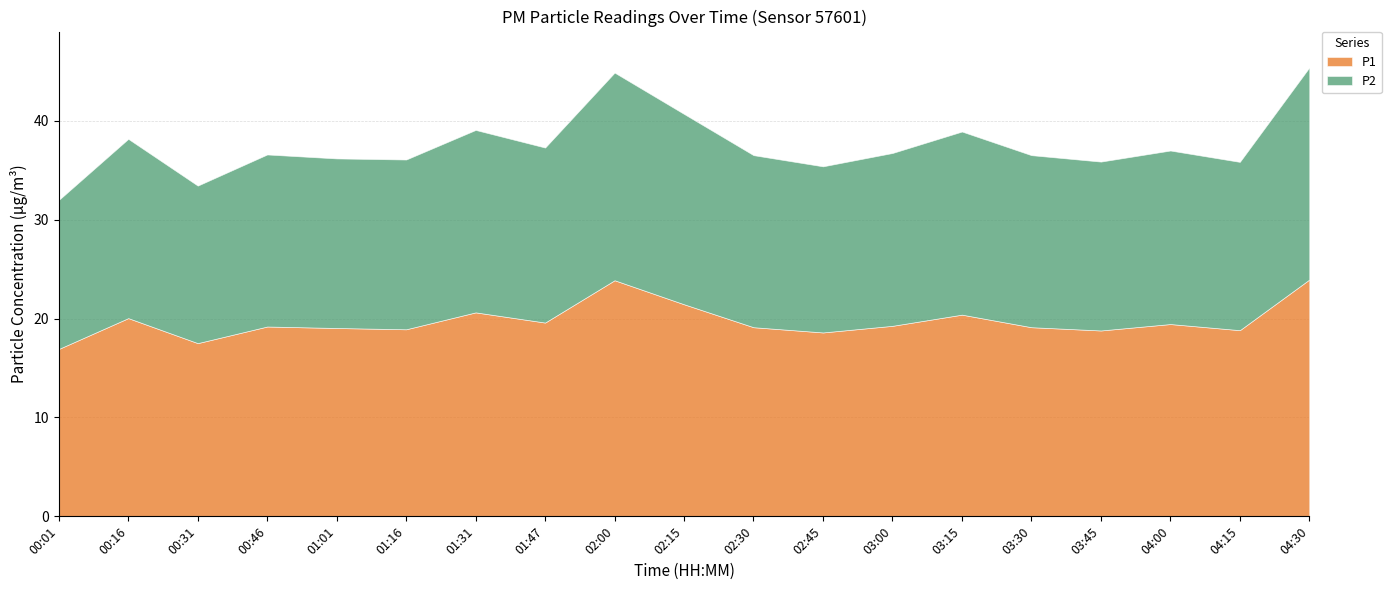

List the series in order of their overall mean, highest first.

P1, P2